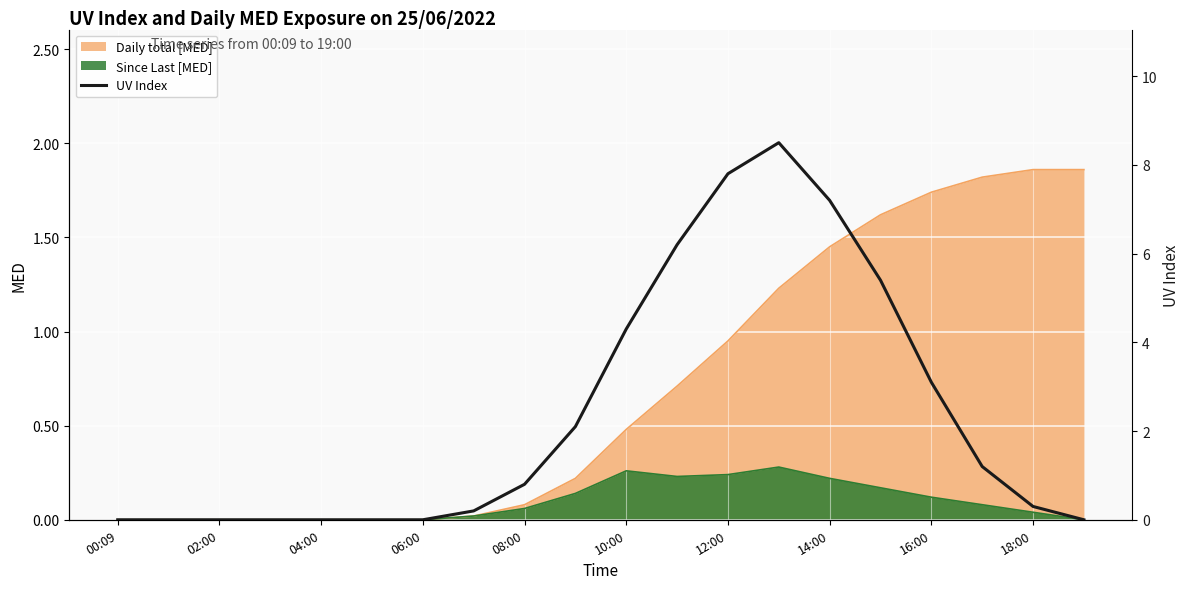

True or false: Daily total [MED] has a value of 0.0 at 06:00.

True